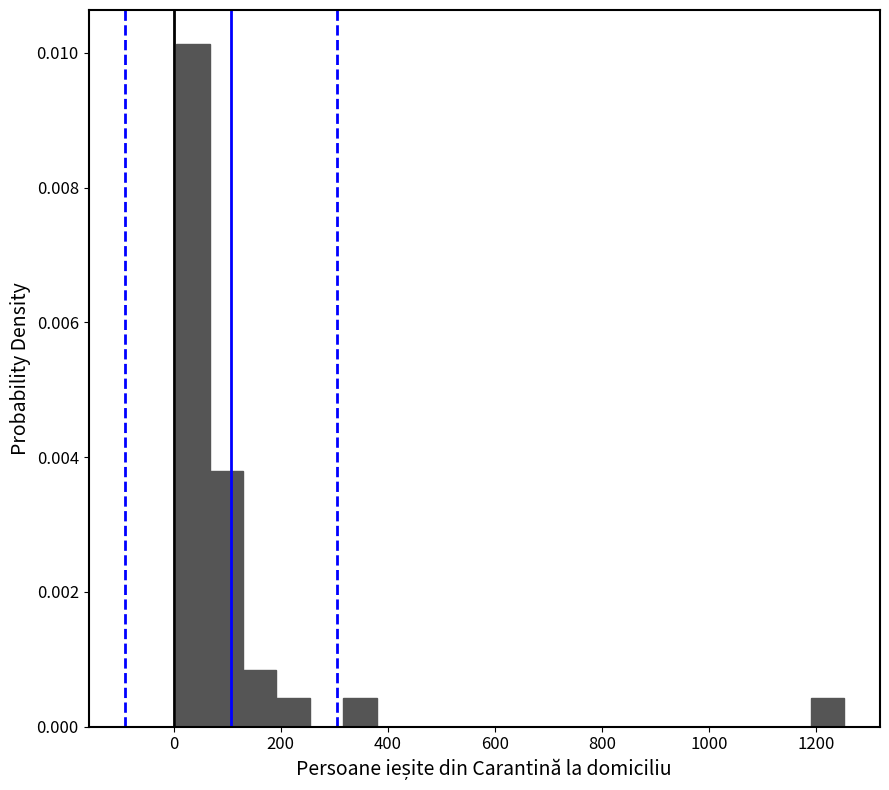

Around what value on the x-axis is the tallest bar? Give the approximate position of its centre, as read against the axis.

40